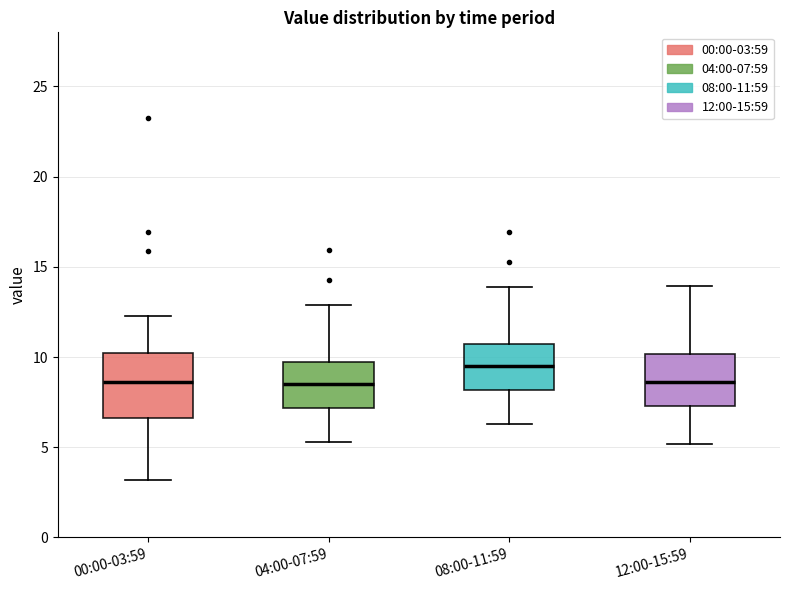

Reading left to right, transcribe this box plot: for each box, give where its median line is, the range the box spans, and where its two whiskers end, as read against the y-axis. The values are not printed on the chart, so give them approximately, as read against the axis.

00:00-03:59: median 8.5, box 6.5 to 10.0, whiskers 3.0 to 12.5
04:00-07:59: median 8.5, box 7.0 to 10.0, whiskers 5.5 to 13.0
08:00-11:59: median 9.5, box 8.0 to 11.0, whiskers 6.5 to 14.0
12:00-15:59: median 8.5, box 7.5 to 10.0, whiskers 5.0 to 14.0